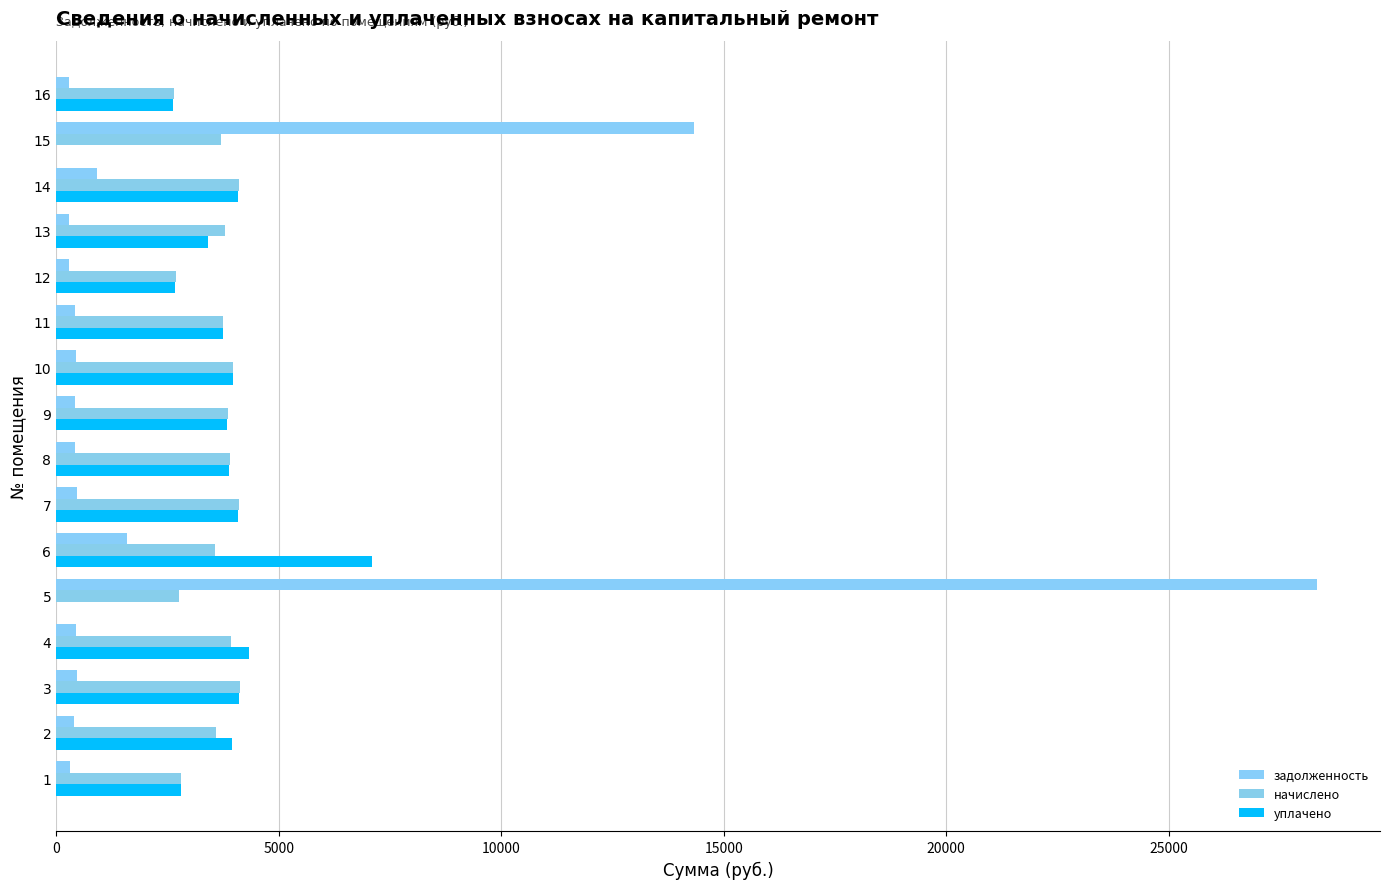

Is it true that задолженность equals 134.1 at 8?

False